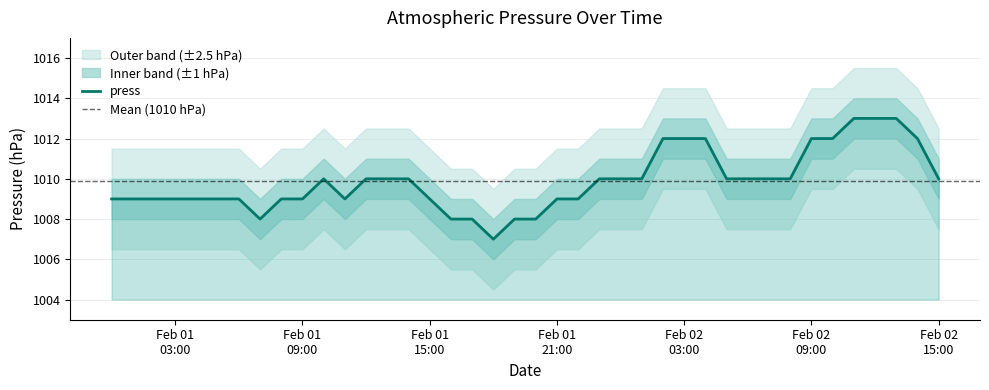

What is the lowest value of the press series?

1007